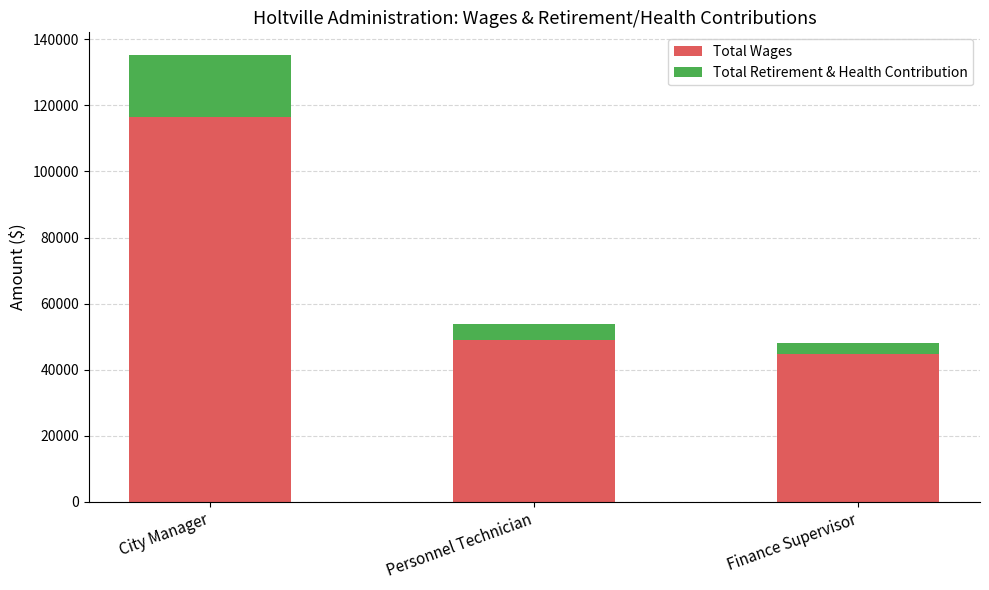

At which category is the sum across all series the highest?

City Manager